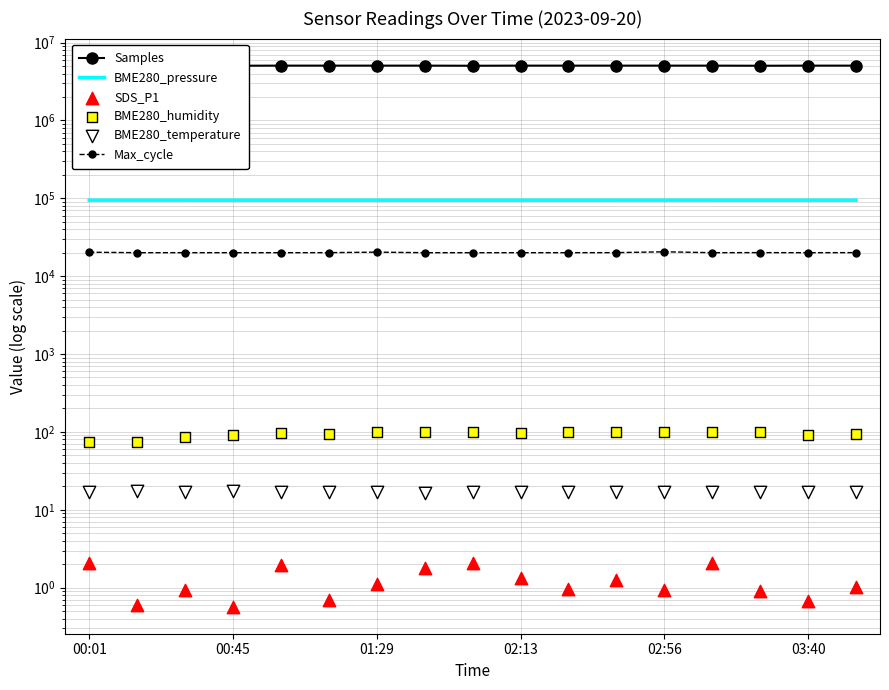

At how many categories does at least one series exceed 169878?

17